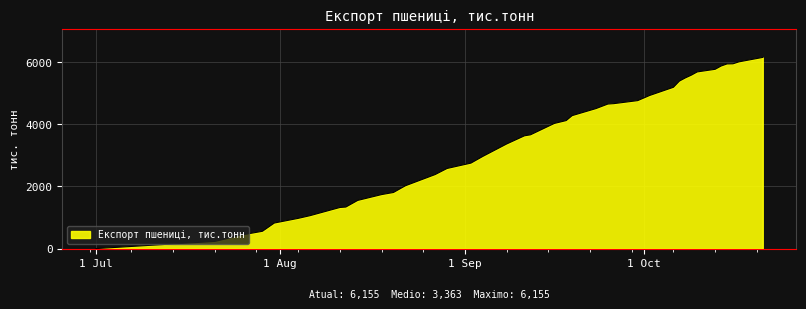

What is the difference between the maximum and minimum values?

6155